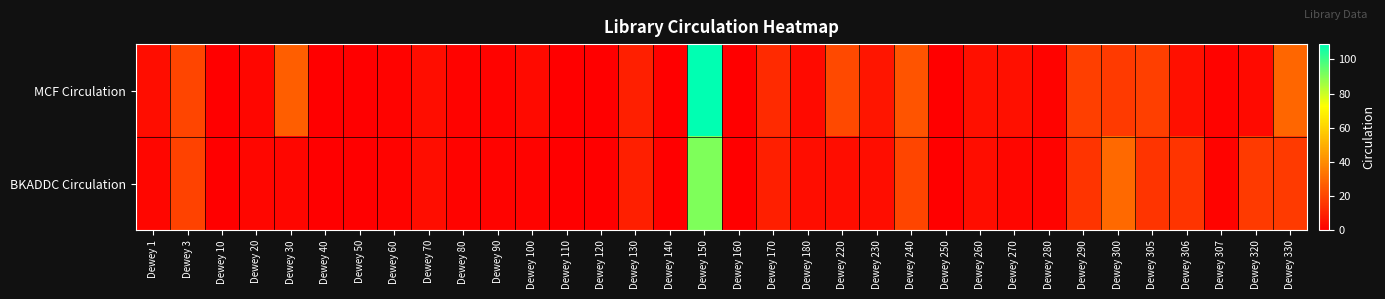

At which category is the sum across all series the highest?

Dewey 150